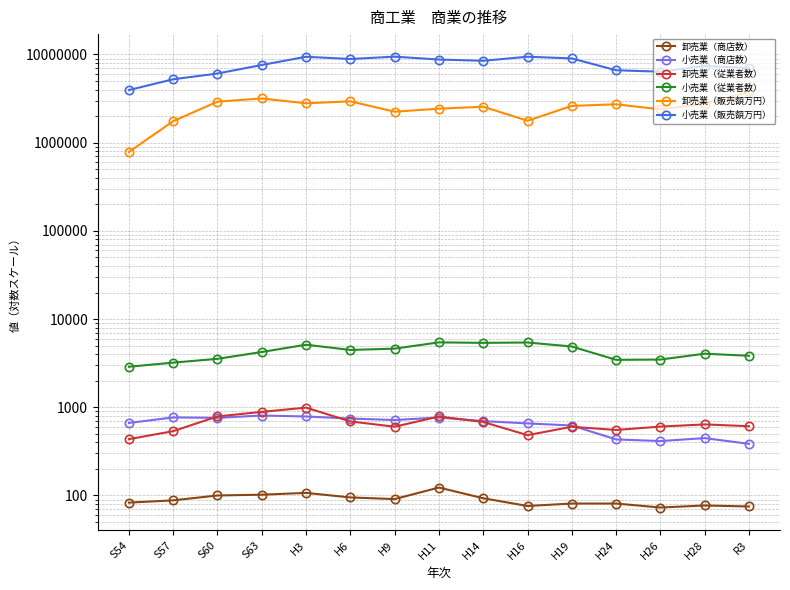

Reading left to right, transcribe all the data shown in this chart.

卸売業（商店数）: 83	88	100	102	107	95	91	123	93	76	81	81	73	77	75
小売業（商店数）: 664	767	759	806	786	745	717	765	697	656	621	432	414	447	385
卸売業（従業者数）: 435	536	787	887	991	691	602	786	681	483	601	553	604	639	610
小売業（従業者数）: 2881	3207	3541	4234	5120	4466	4621	5443	5374	5425	4886	3450	3476	4050	3834
卸売業（販売額万円）: 784208	1753841	2920005	3171972	2792302	2944811	2245143	2430390	2556200	1774118	2611252	2724100	2386300	2771300	3751300
小売業（販売額万円）: 3949089	5236800	6081953	7600023	9420886	8884856	9448784	8760035	8480763	9434526	9022349	6625300	6382600	7405000	7026800